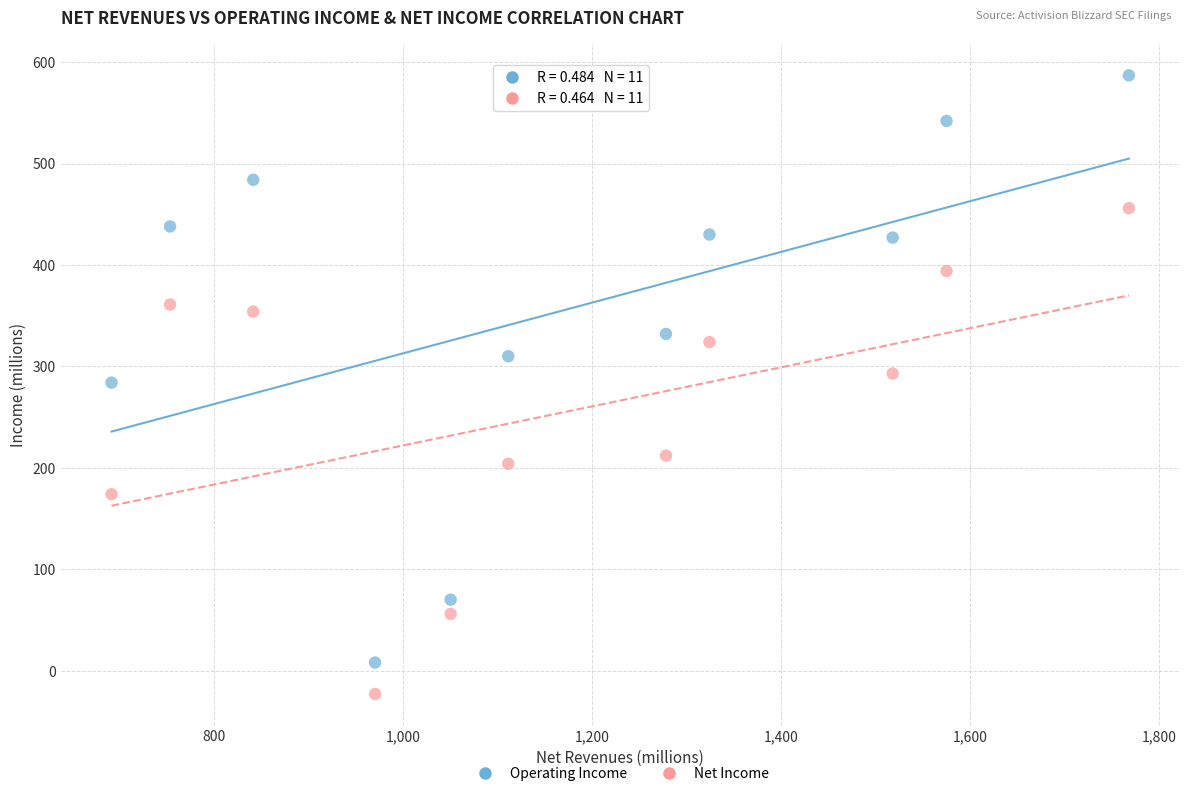

Across all data points, what is the range of X values (max minus min)?

1077